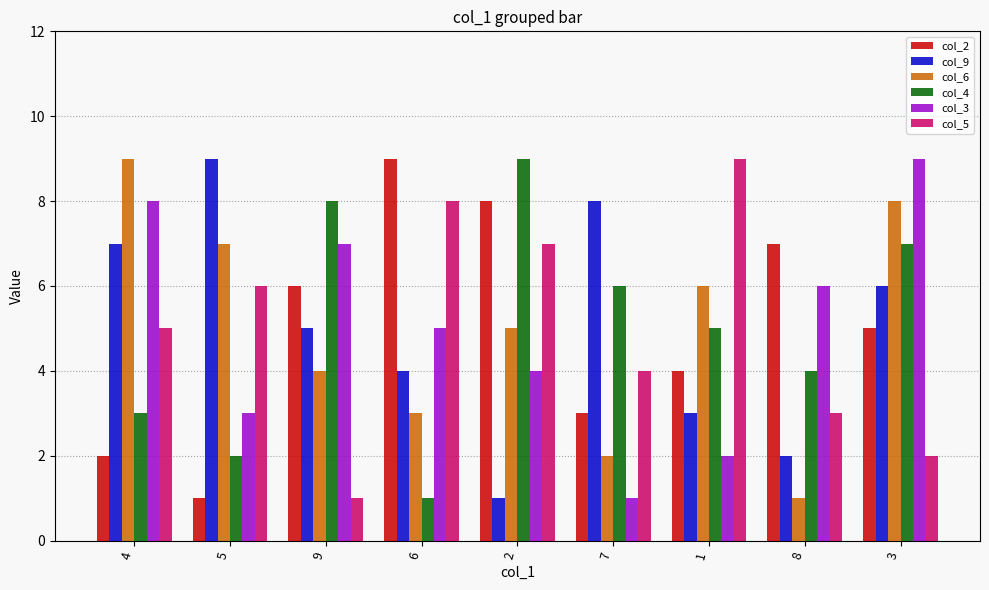

What is the difference between the highest and lowest values at 3?

7